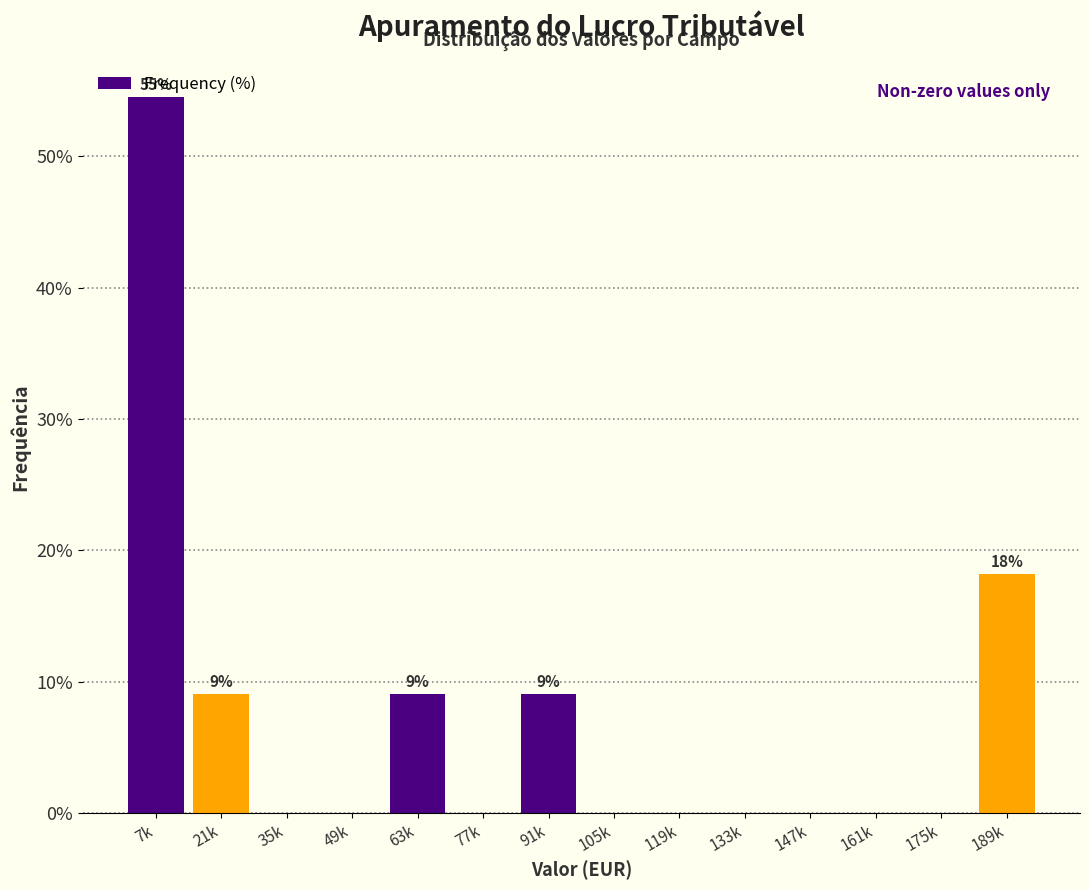

Which category has the highest value across all series?

7k